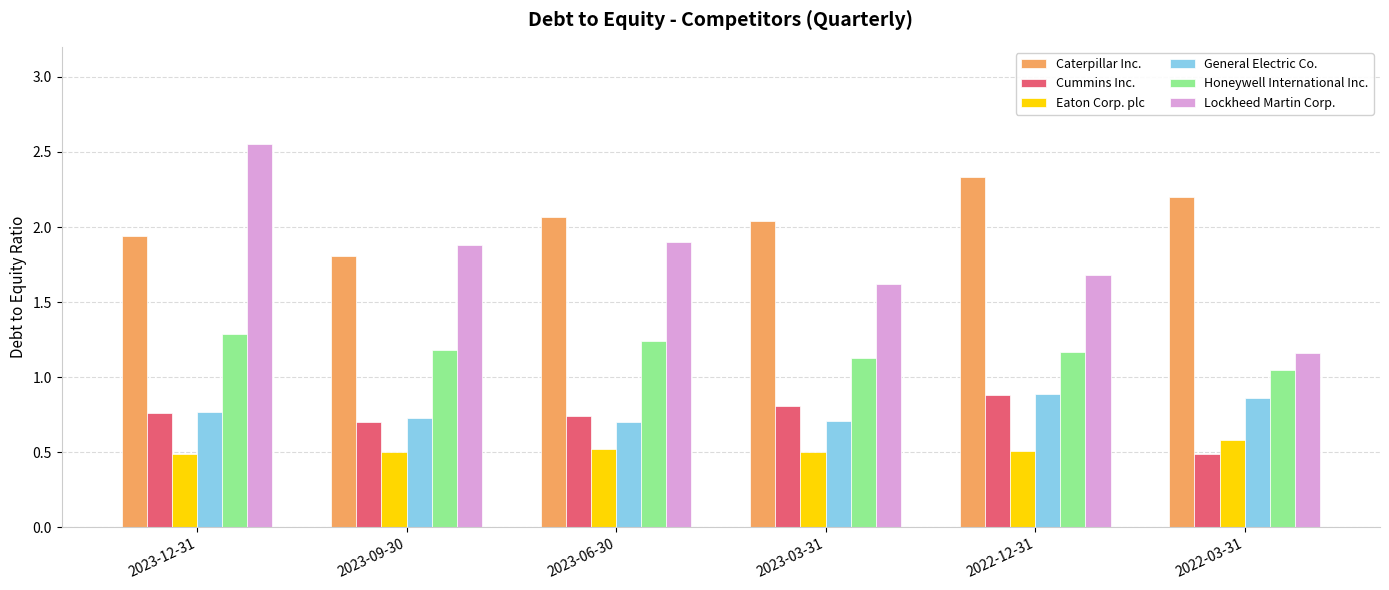

What is the sum of the General Electric Co. values at 2023-12-31 and 2022-03-31?

1.6